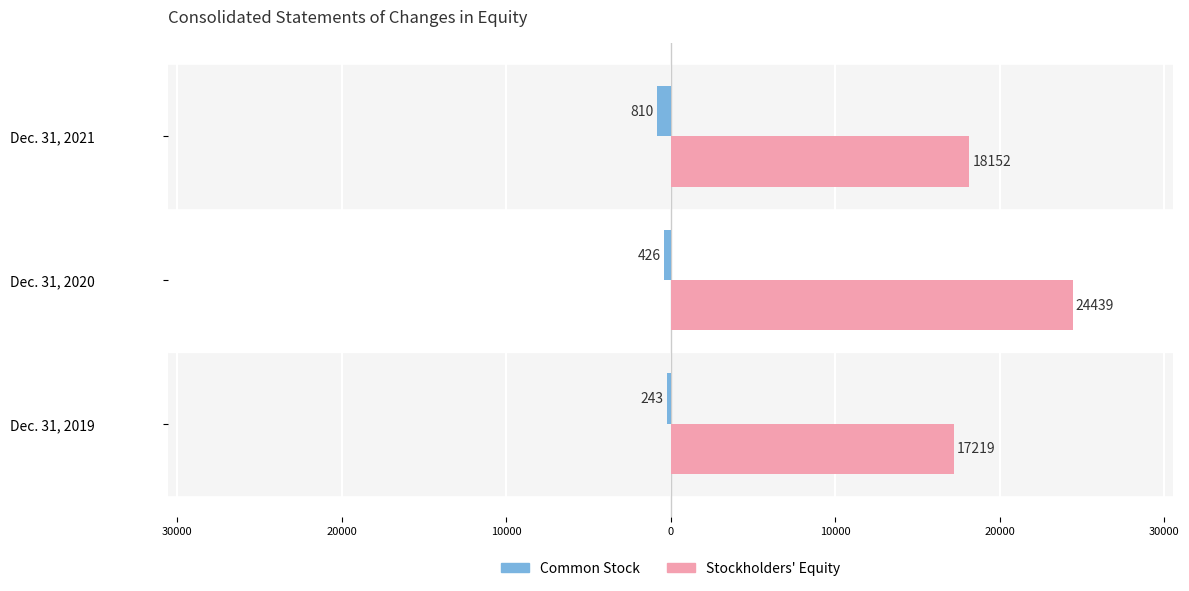

What are all the series names shown in the legend?

Common Stock, Stockholders' Equity